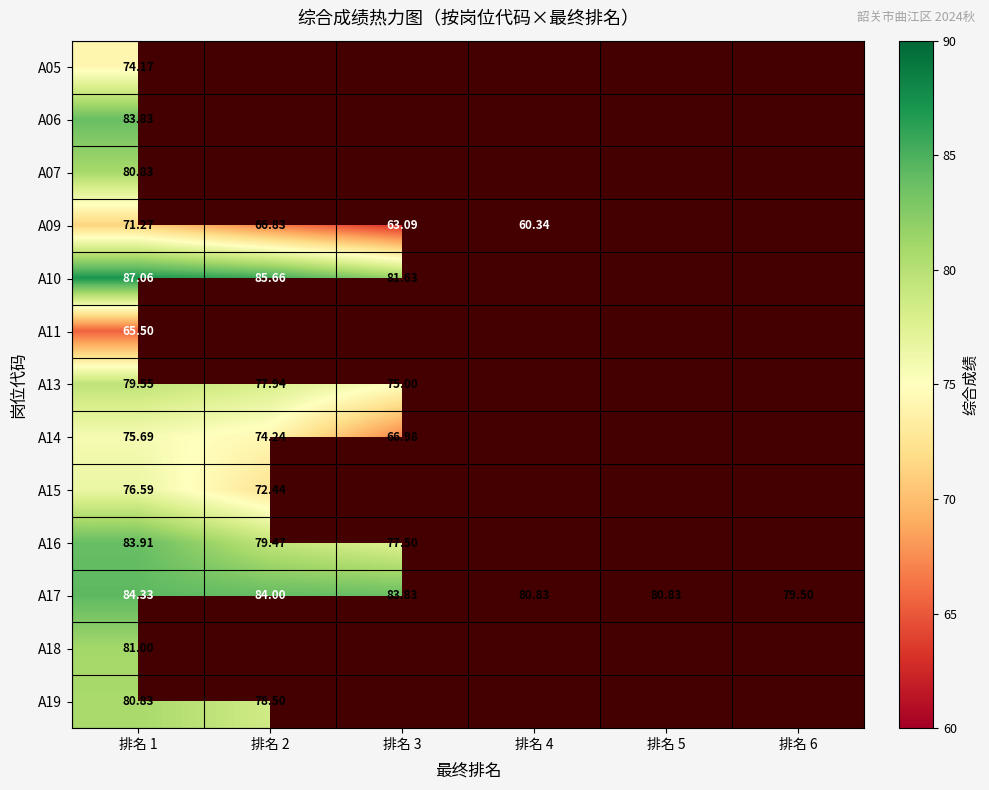

Which series has the largest total across all categories?

A17